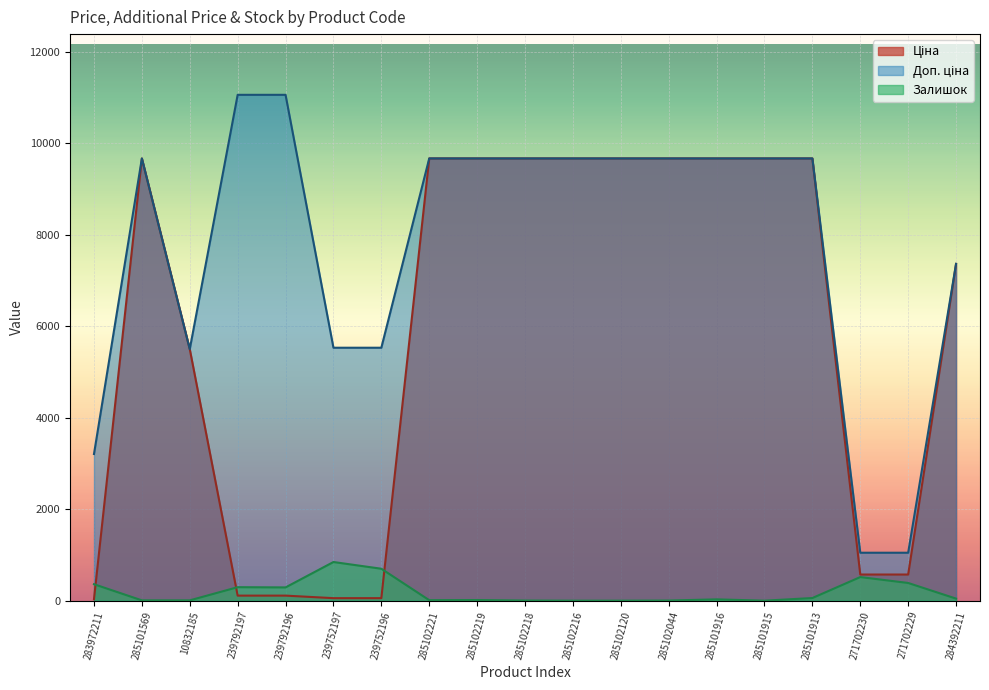

What is the maximum value shown in the chart?

11055.0